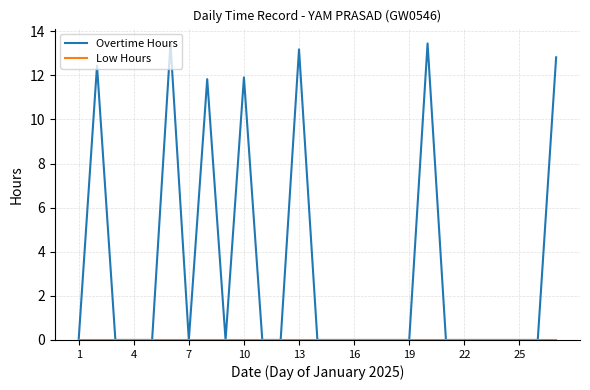

Which series has the largest total across all categories?

Overtime Hours